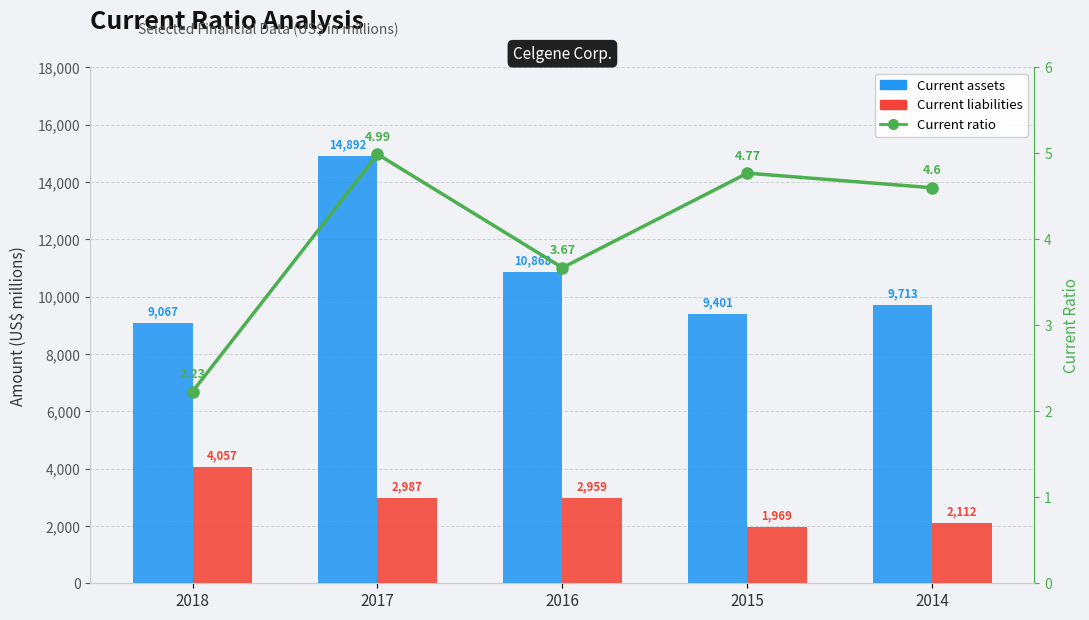

What is the difference between the highest and lowest values at 2018?

9064.8